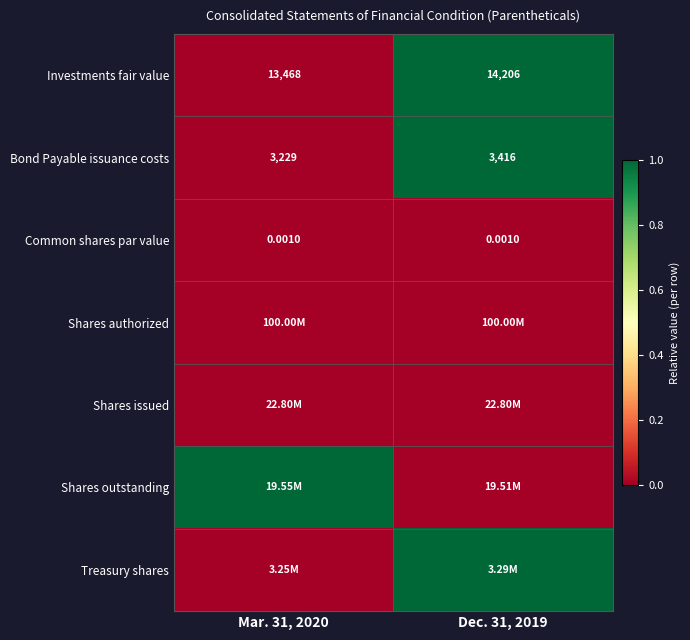

Rank the categories by Shares outstanding value from highest to lowest.

Mar. 31, 2020, Dec. 31, 2019